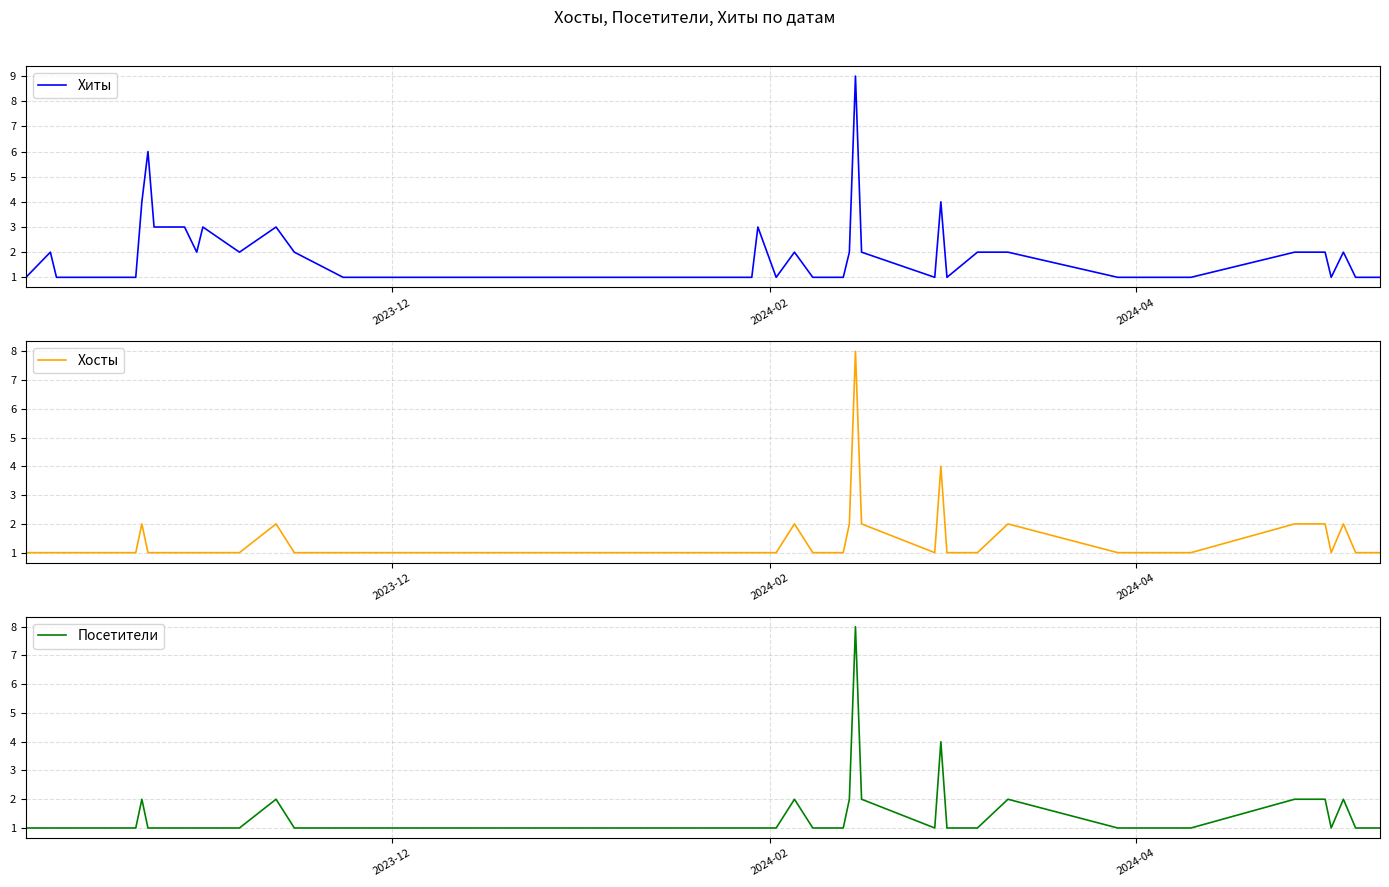

What is the minimum value shown in the chart?

1